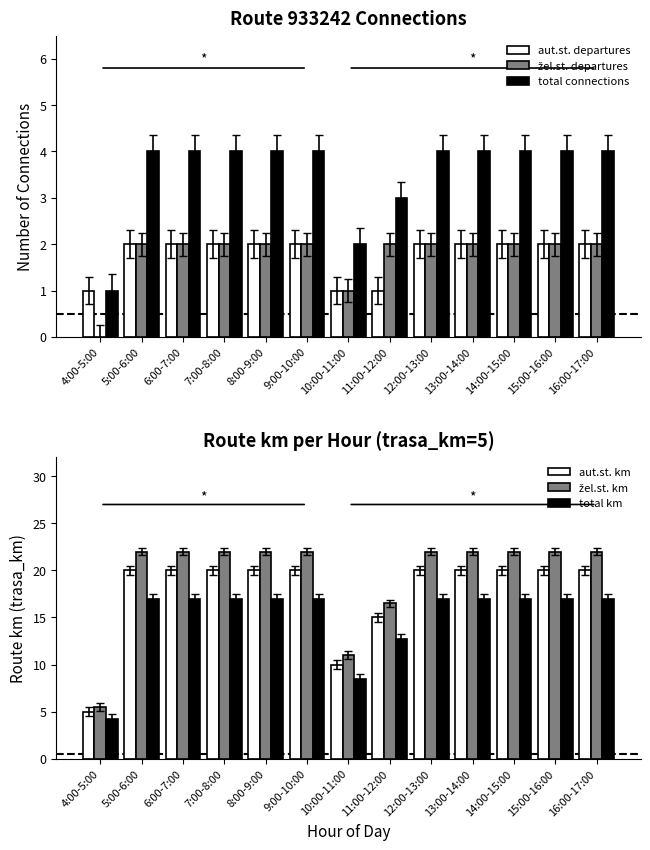

What is the maximum value shown in the chart?

22.0